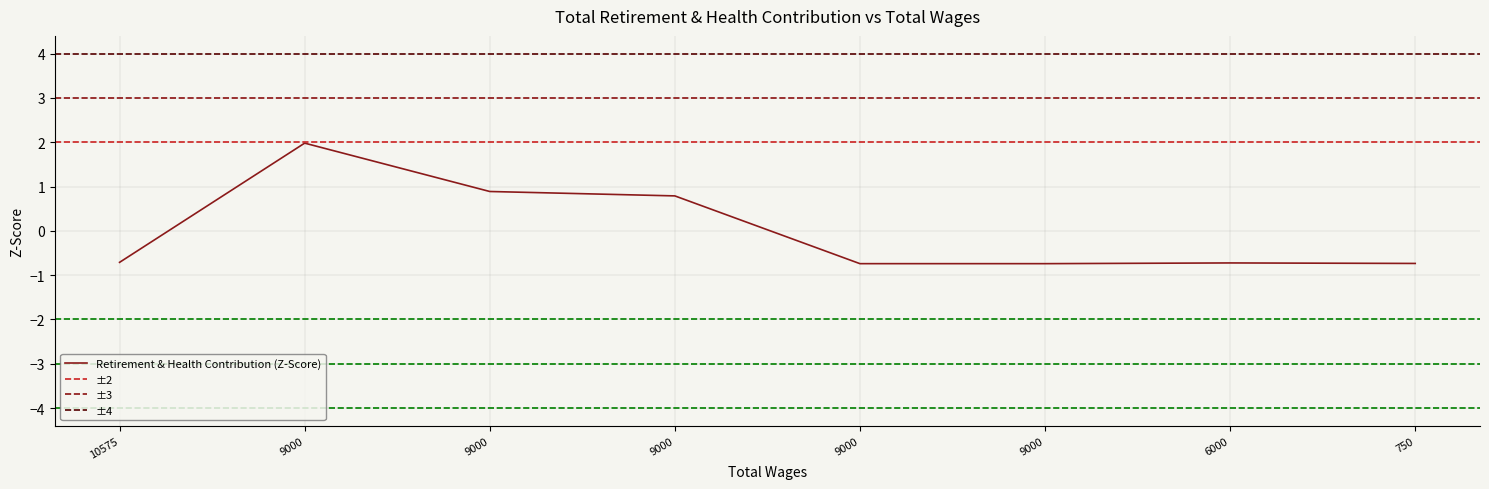

Where does the data first go above 0?

9000.0